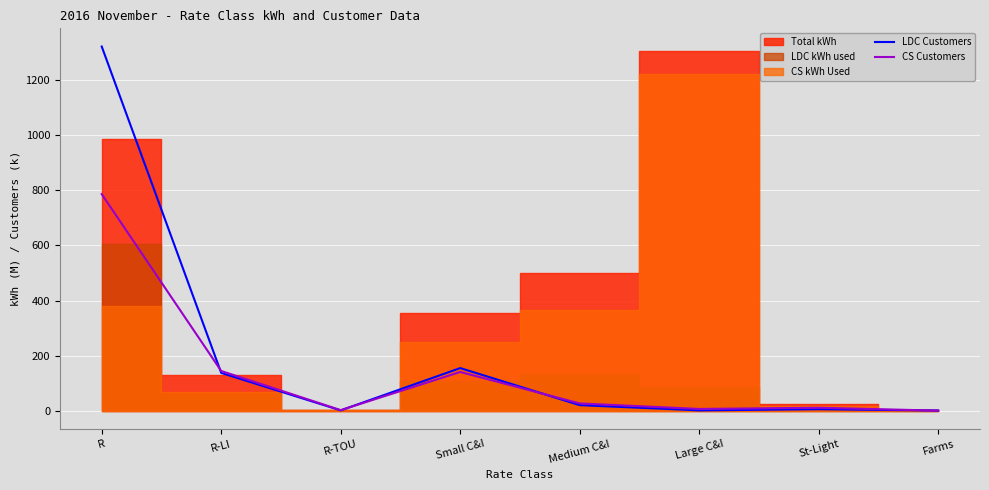

Is the value of LDC Customers at Farms greater than the value of CS Customers at R?

No